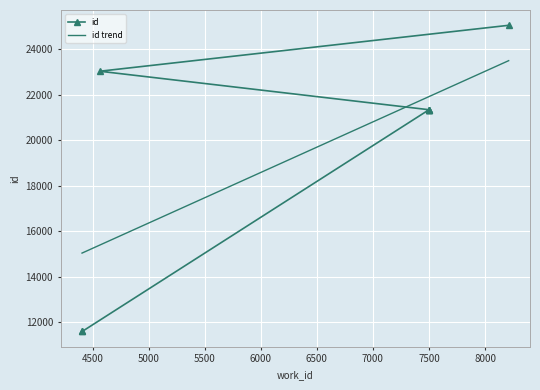

List the series in order of their peak value, lowest first.

id trend, id